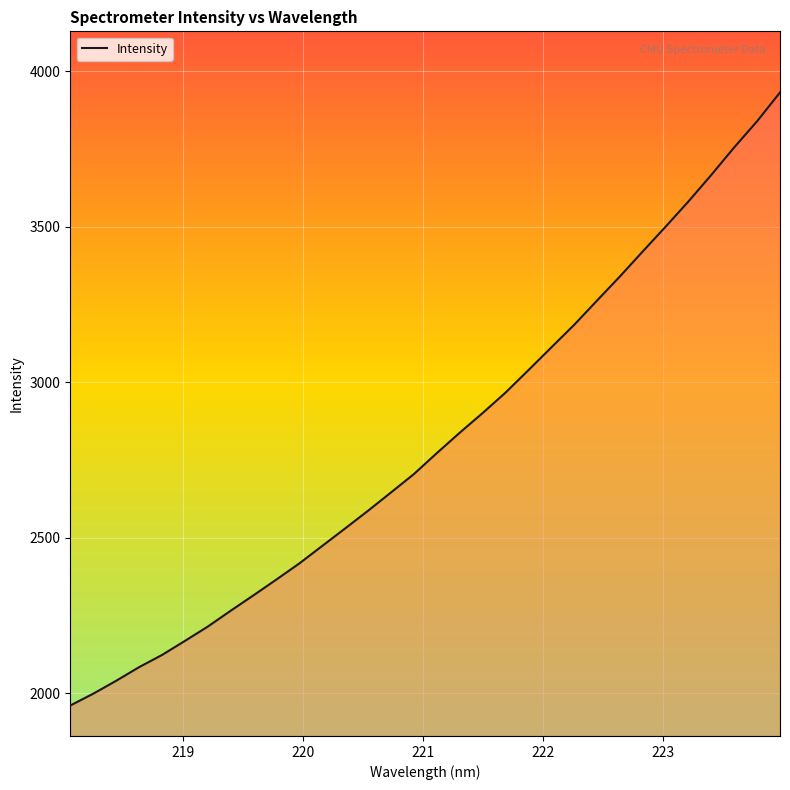

What is the maximum value shown in the chart?

3932.2